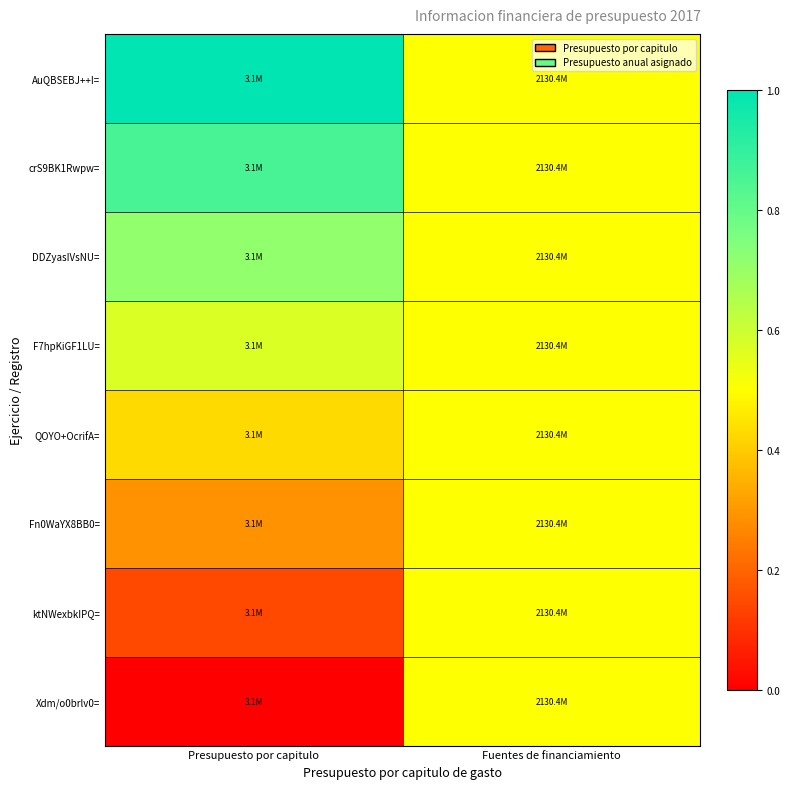

Which has a higher value, Presupuesto por capitulo or Fuentes de financiamiento?

Presupuesto por capitulo